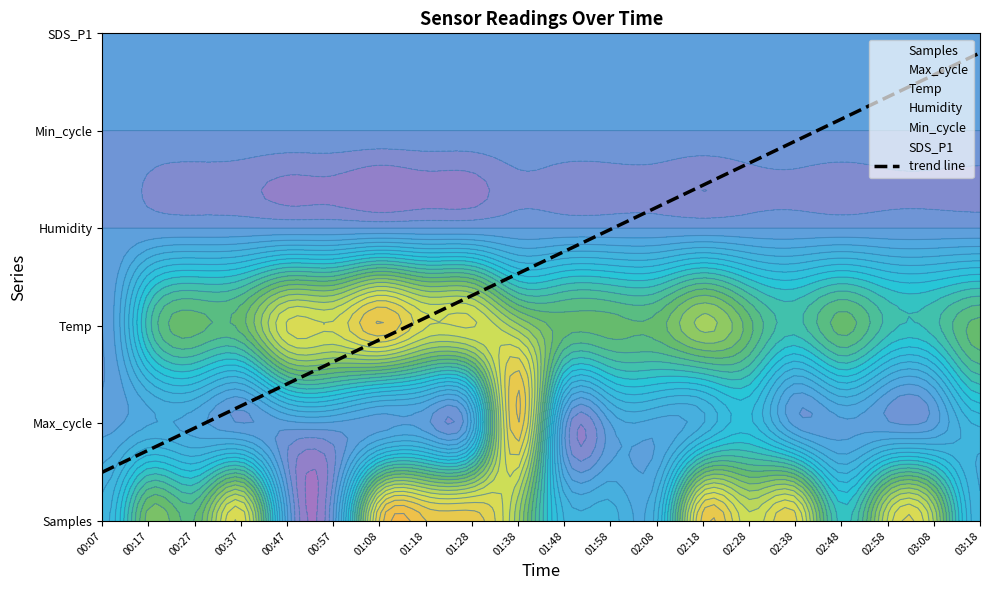

The chart shows a value of 0.6 at 01:18. True or false?

False